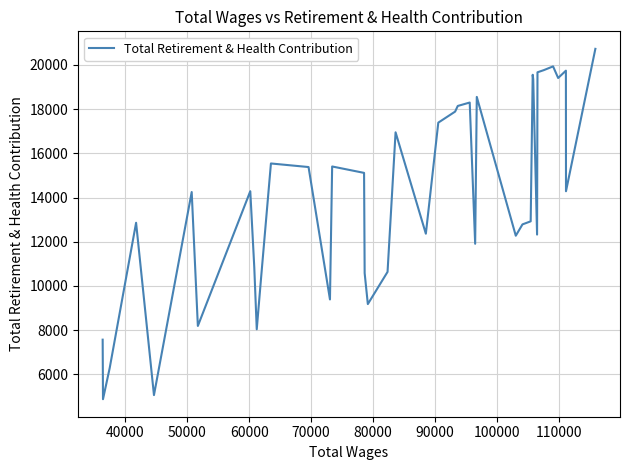

What is the greatest value displayed?

20724